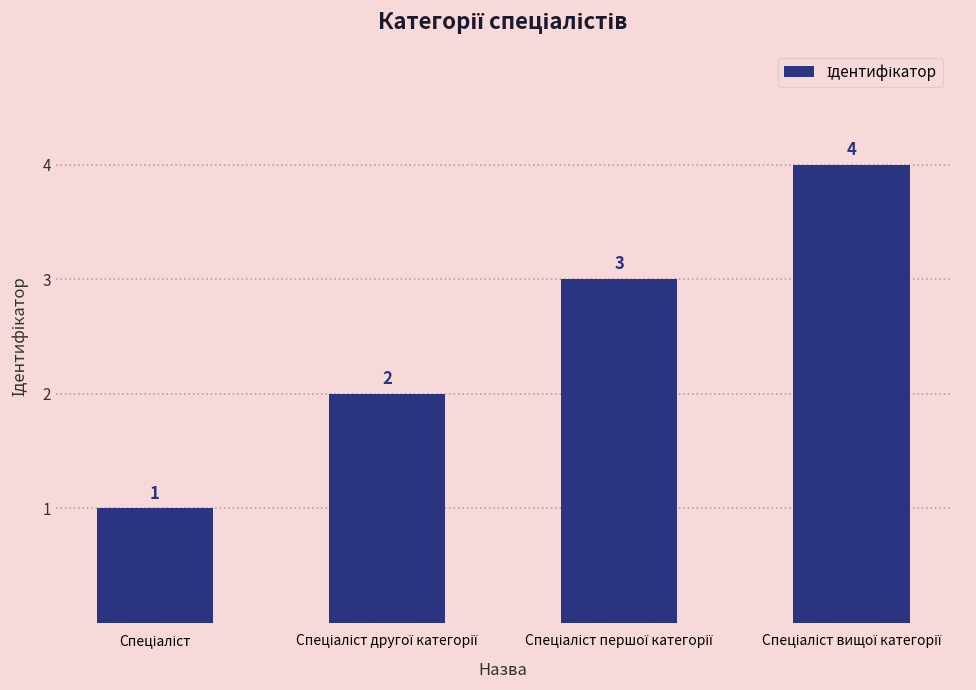

How many values are between 2 and 4?

3